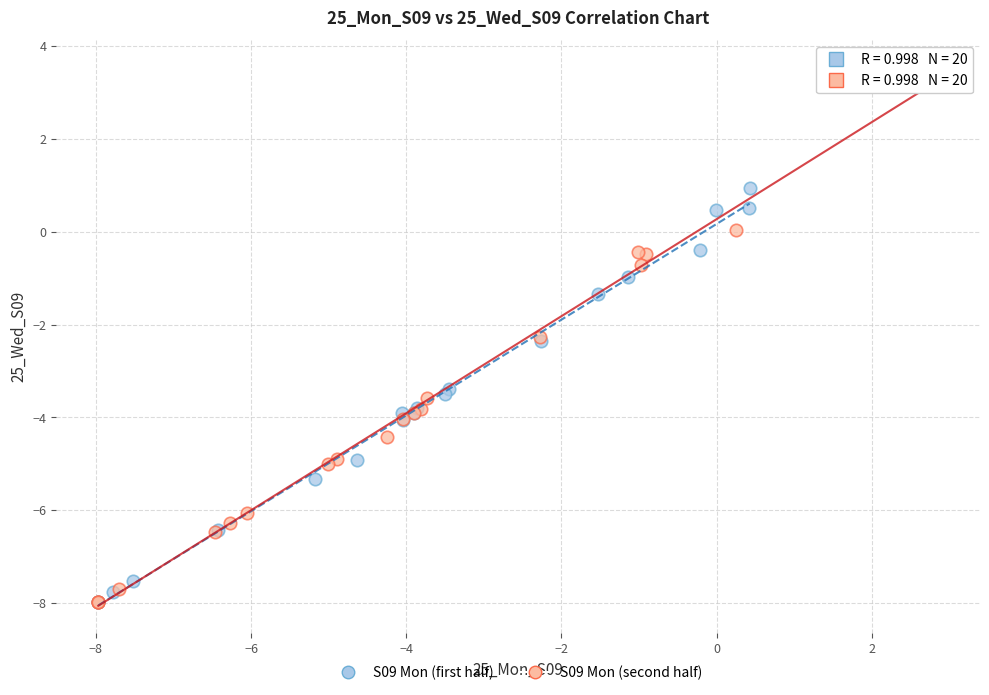

Which series reaches the maximum Y coordinate?

S09 Mon (second half)